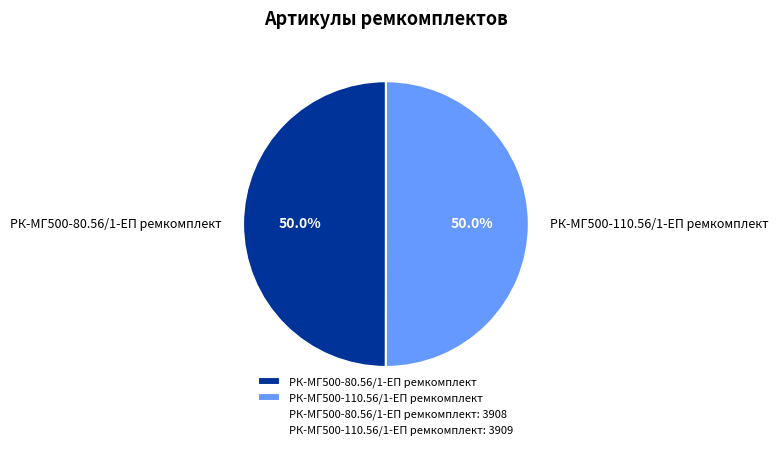

Do РК-МГ500-110.56/1-ЕП ремкомплект and РК-МГ500-80.56/1-ЕП ремкомплект together represent more than half of the pie?

Yes